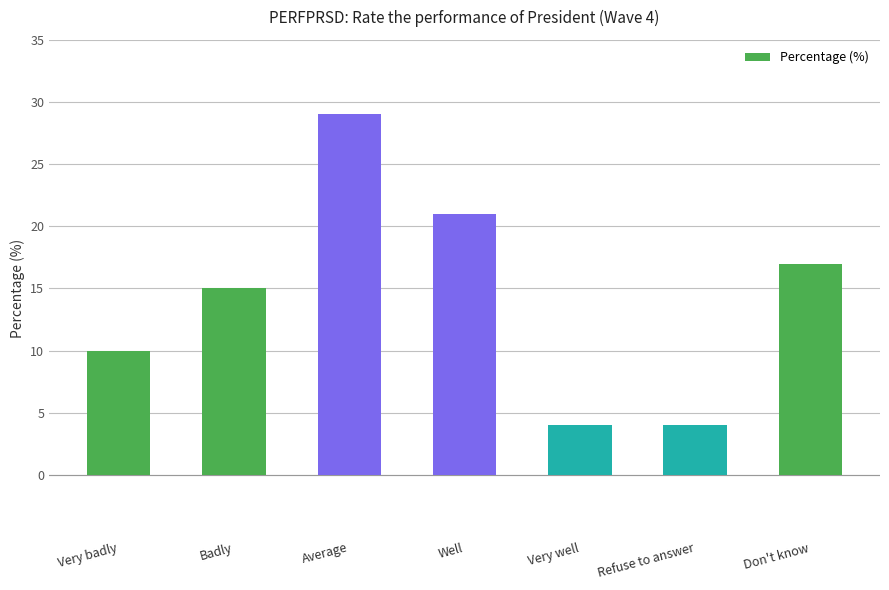

What is the approximate value at Average?

29